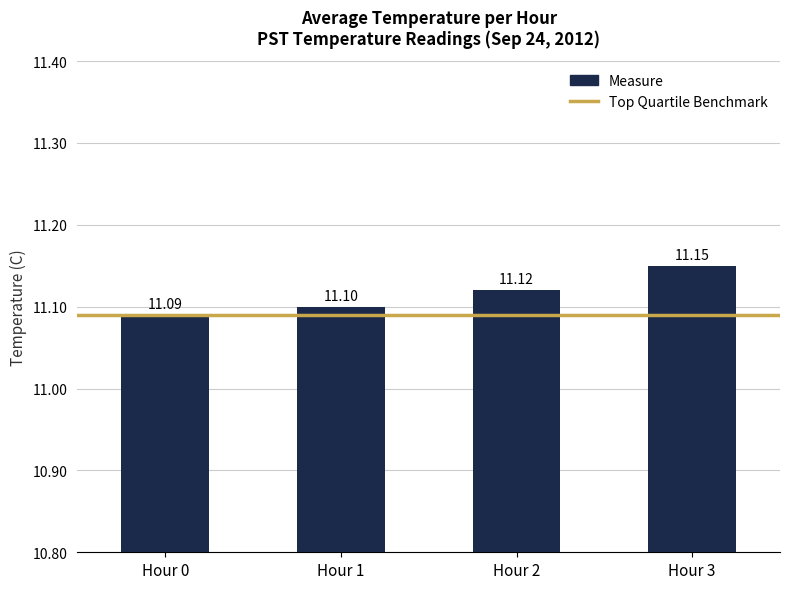

True or false: the data shows 3.3 at Hour 0.

False